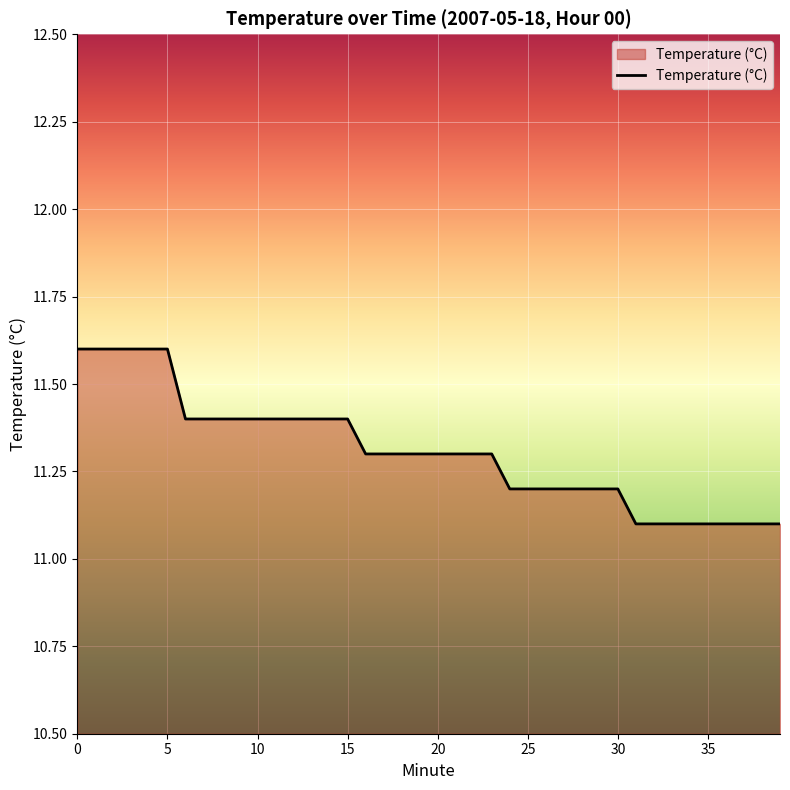

How many values are between 11 and 12?

40